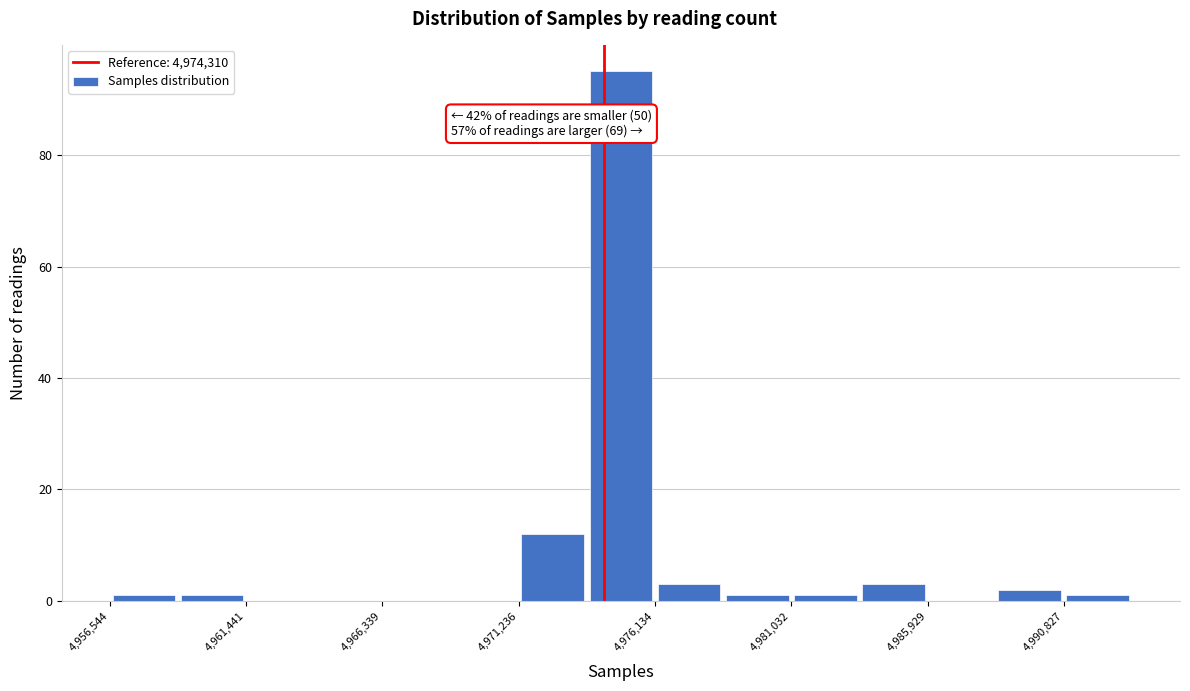

Over which range of the x-axis is the bar tallest?

4973500 to 4976000